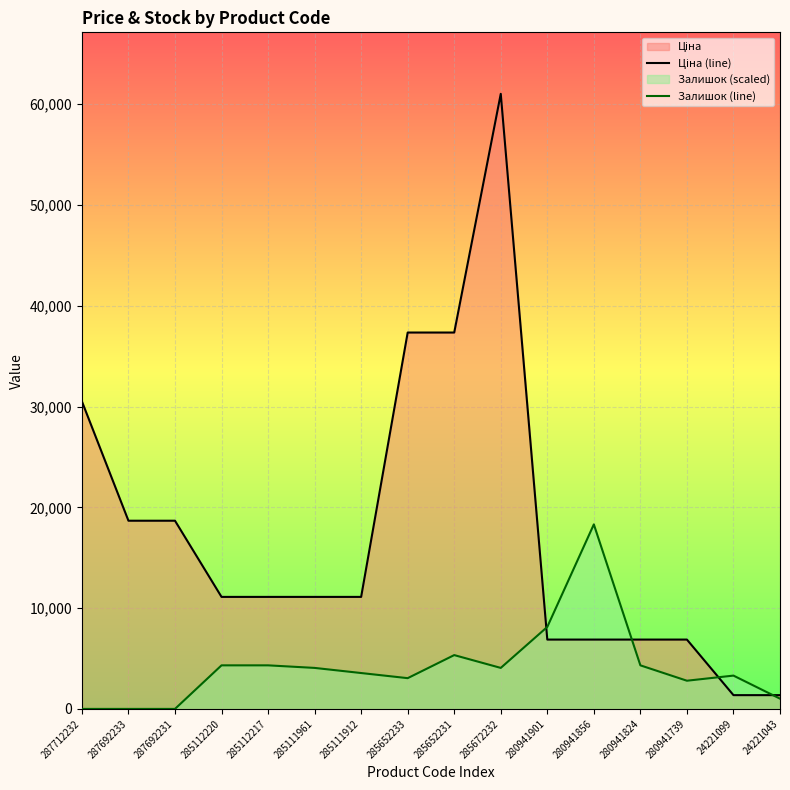

True or false: Залишок (line) and Ціна (line) intersect in this chart.

True